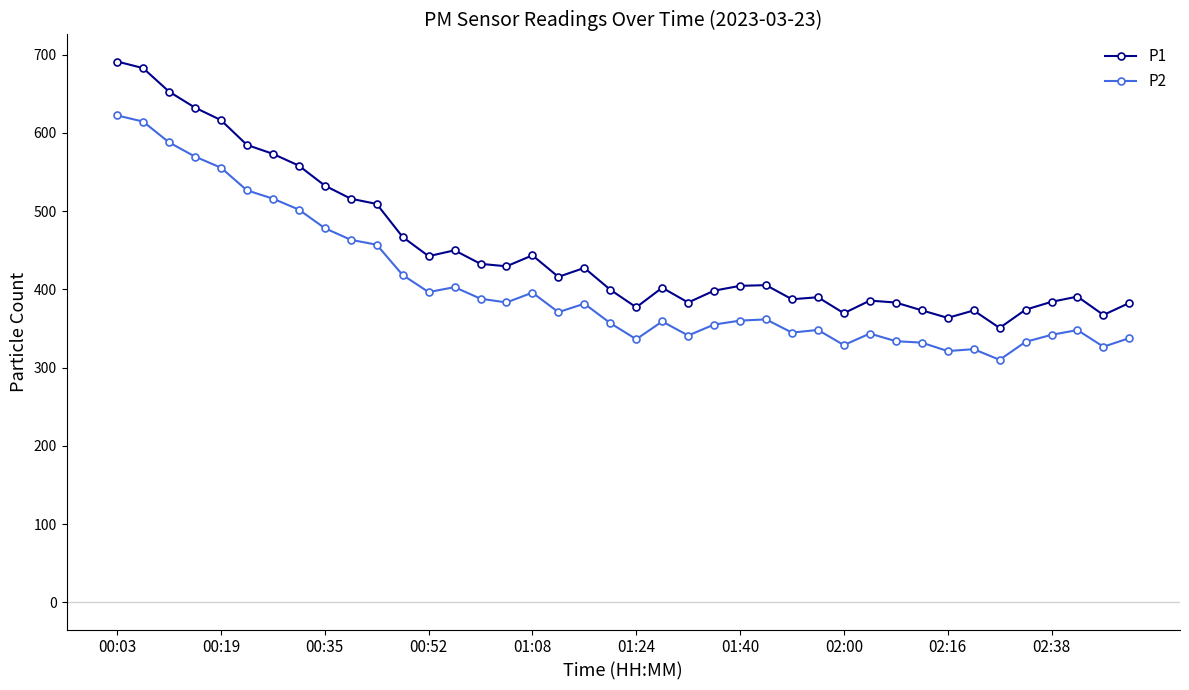

True or false: P1 and P2 intersect in this chart.

False